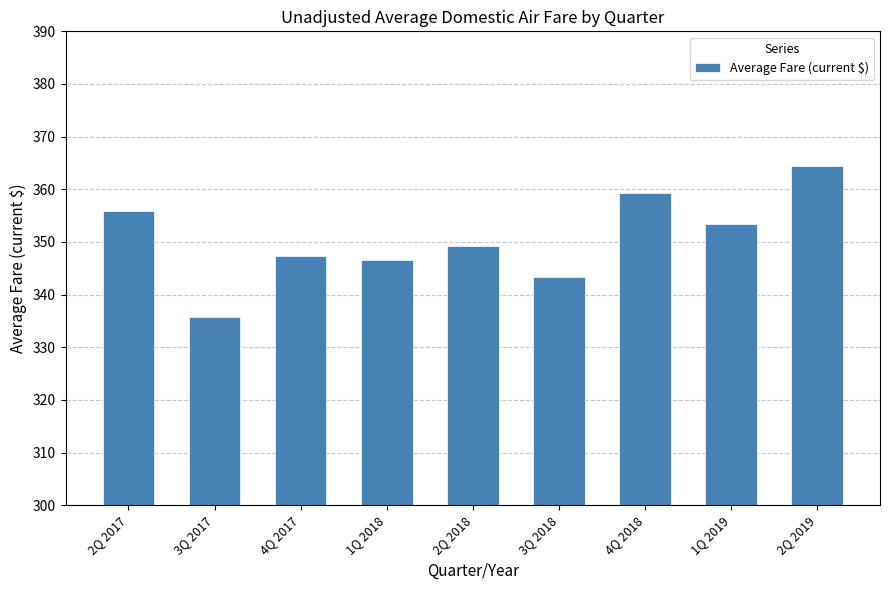

What is the sum of the values at 3Q 2018 and 4Q 2017?

690.6